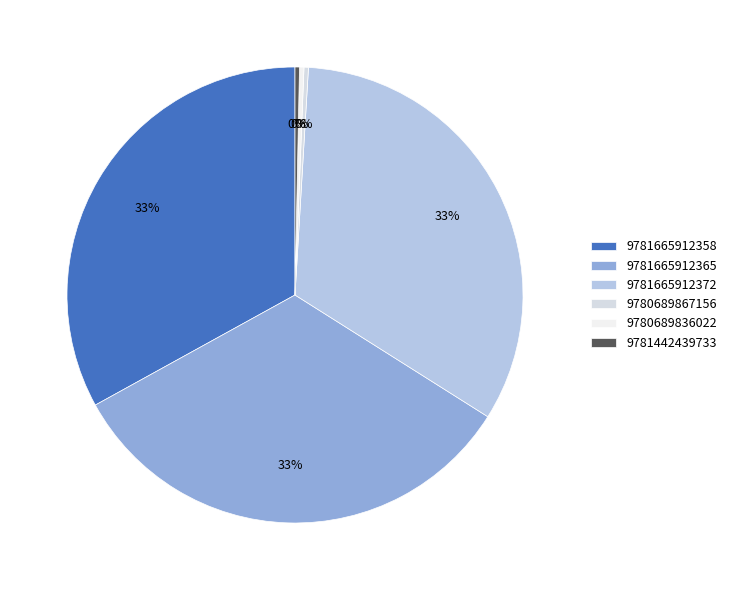

True or false: 9781665912365 accounts for 33% of the total.

True